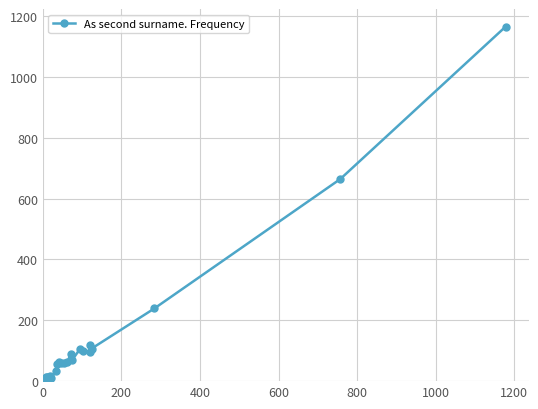

What is the maximum value shown in the chart?

1165